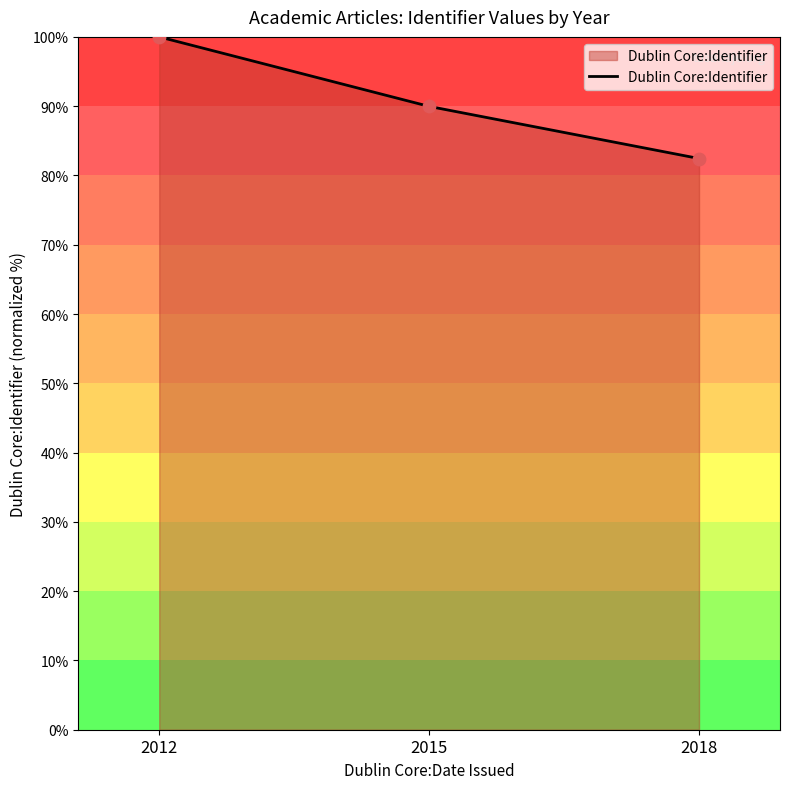

What is the change in value from 2012 to 2018?

-17.6